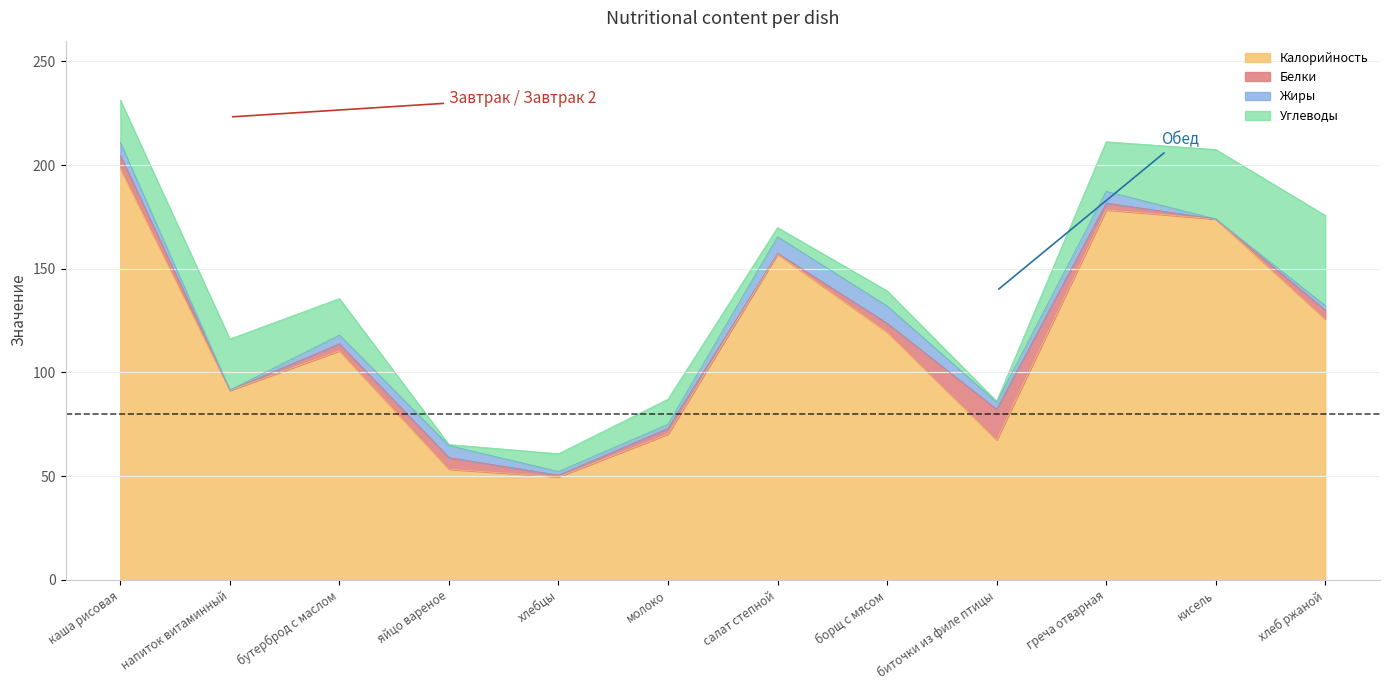

What is the difference between the maximum and minimum values in the Белки series?

14.8